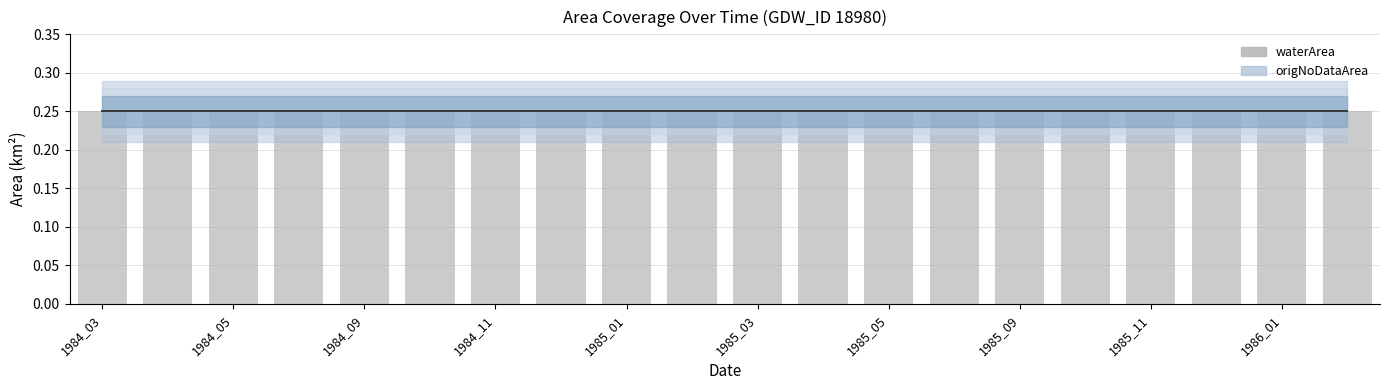

The value of waterArea at 1985_03 is 0.2. True or false?

True